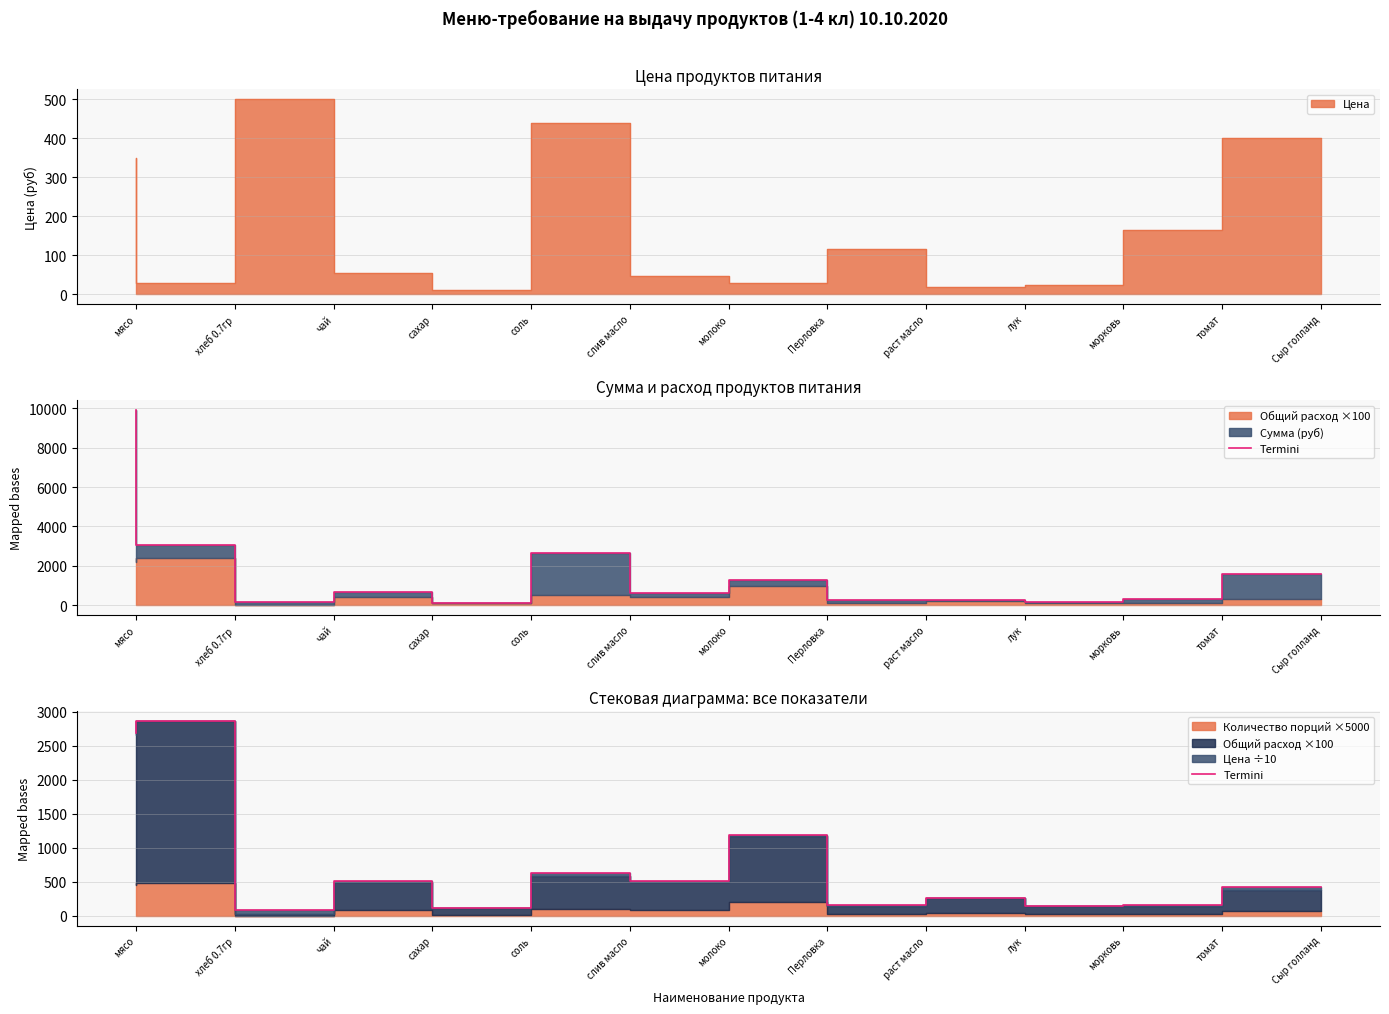

The chart shows a value of 633.9 at слив масло. True or false?

True